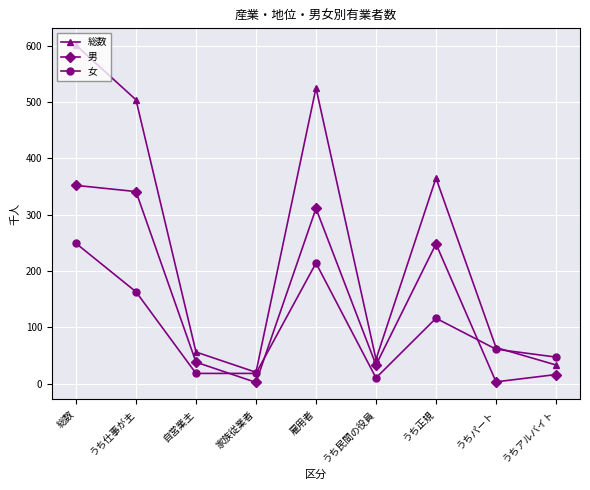

How many interior local peaks does the 総数 series have?

2